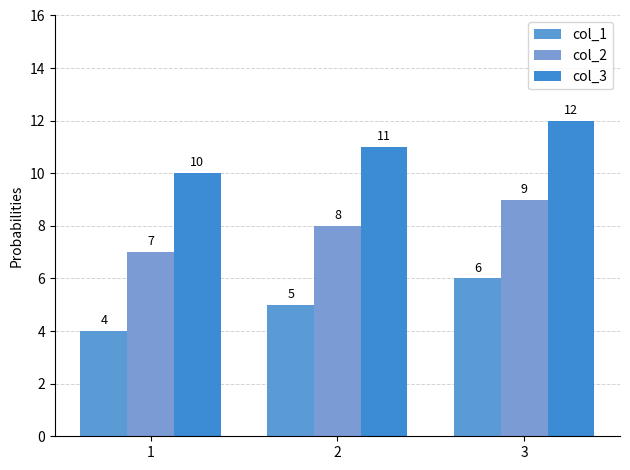

List the series in order of their peak value, highest first.

col_3, col_2, col_1